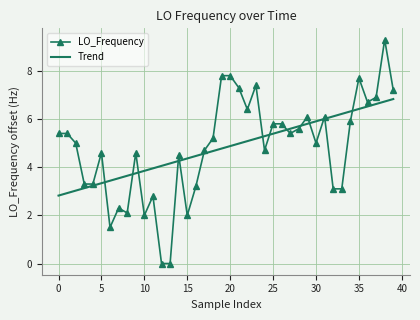

List the series in order of their peak value, lowest first.

Trend, LO_Frequency